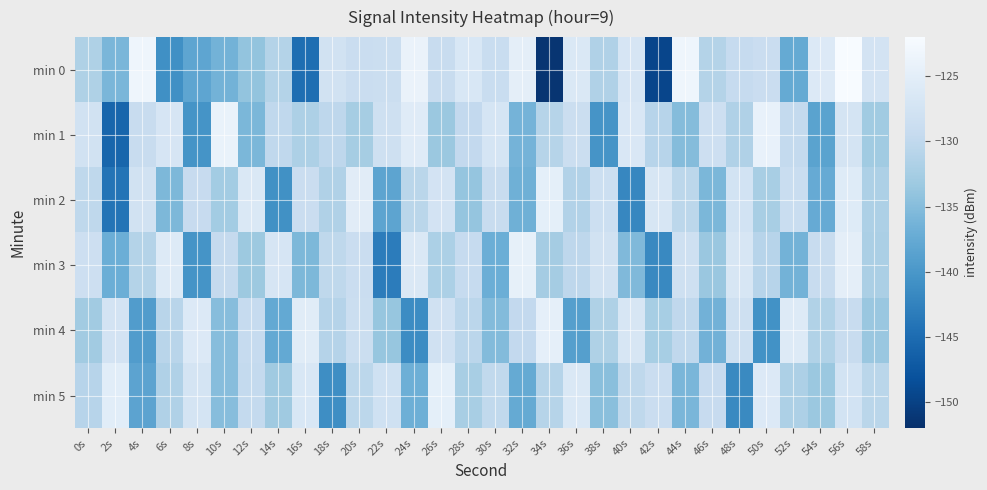

At which category does the chart reach its minimum across all series?

34s